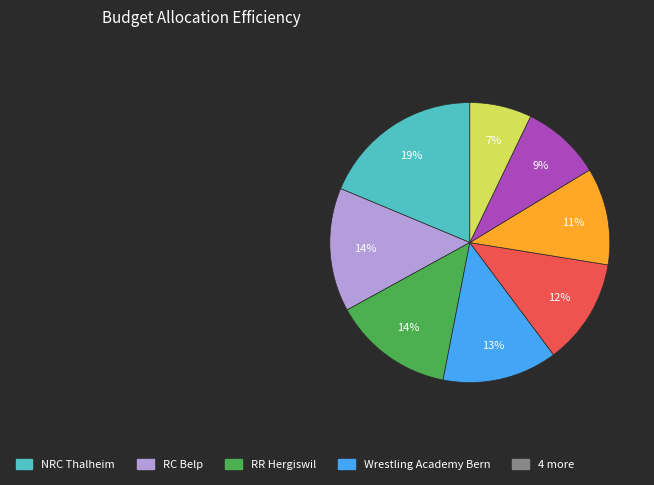

To the nearest percent, what is the average slice percentage?

12%